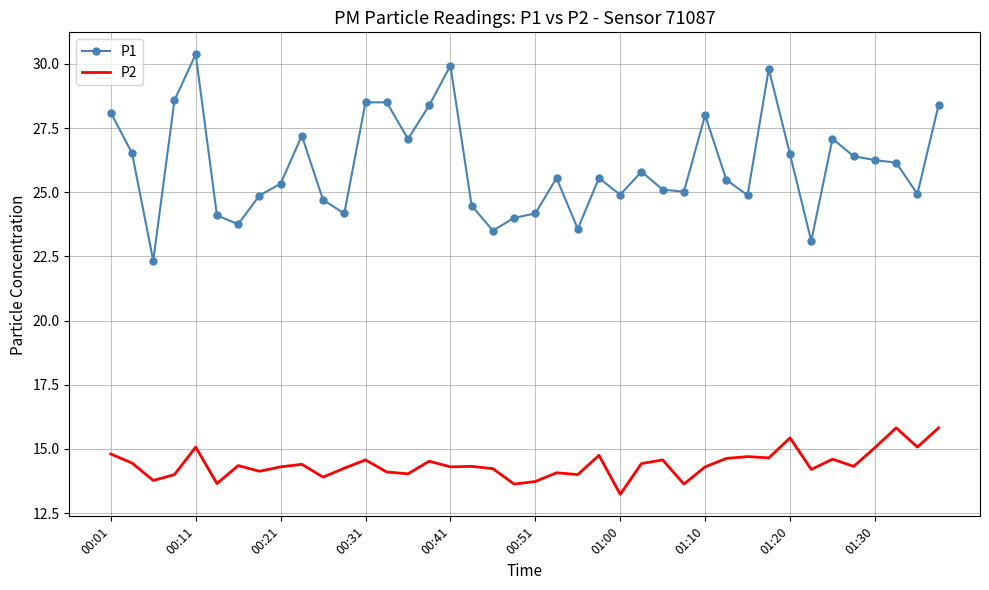

What is the difference between the maximum and minimum values in the P2 series?

2.6